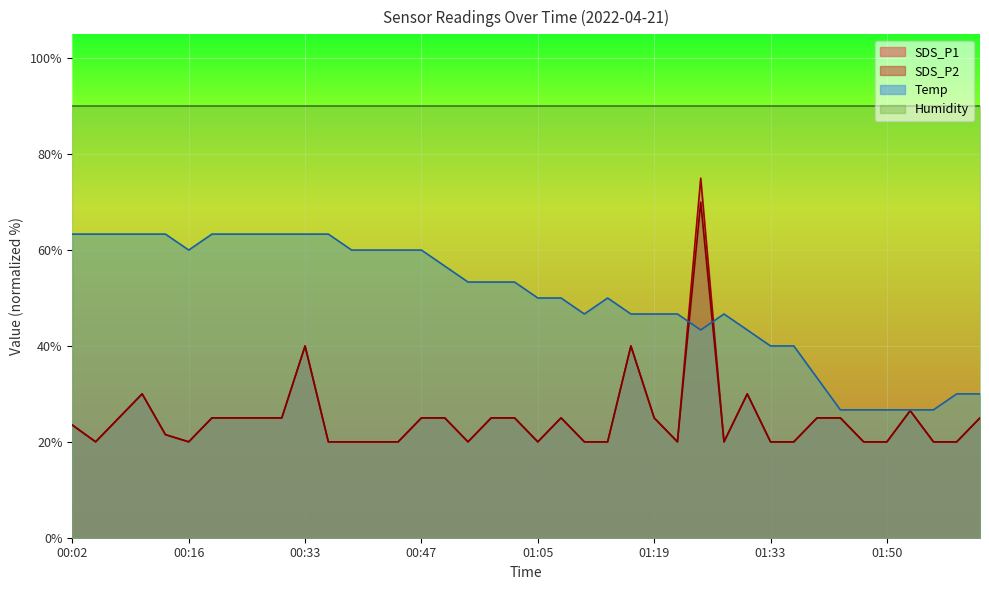

What are all the series names shown in the legend?

SDS_P1, SDS_P2, Temp, Humidity